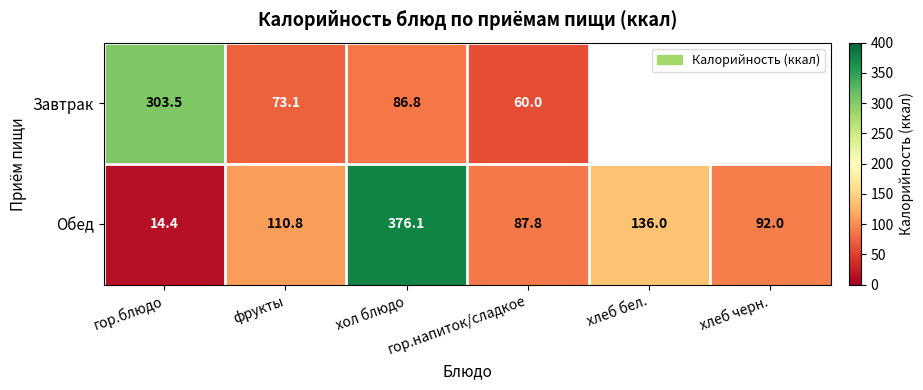

List the labels in order of Обед value, largest first.

хол блюдо, хлеб бел., фрукты, хлеб черн., гор.напиток/сладкое, гор.блюдо